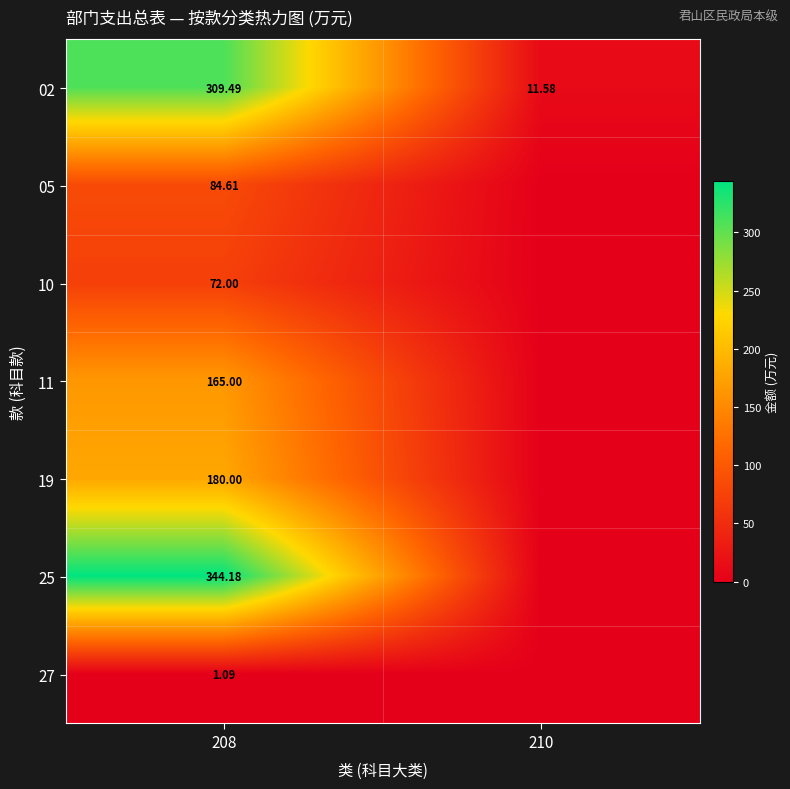

Which category has the lowest value in the 11 series?

210